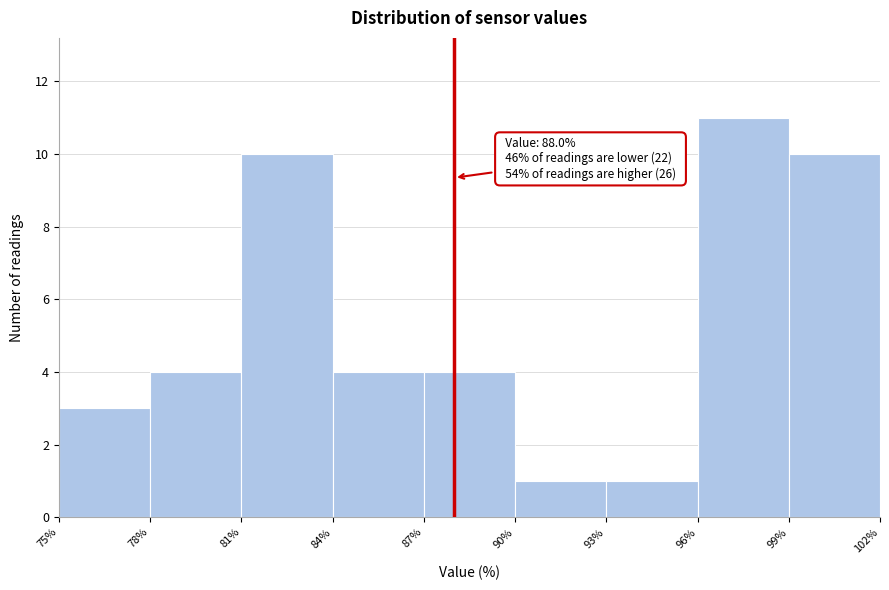

Which range on the x-axis has the tallest bar?

96% to 99%